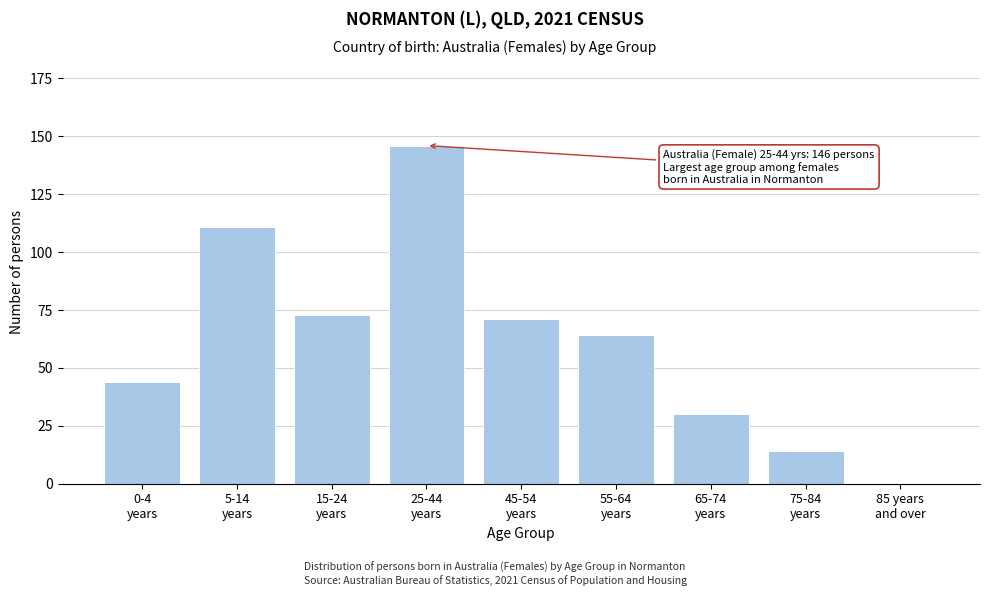

What is the greatest value displayed?

146